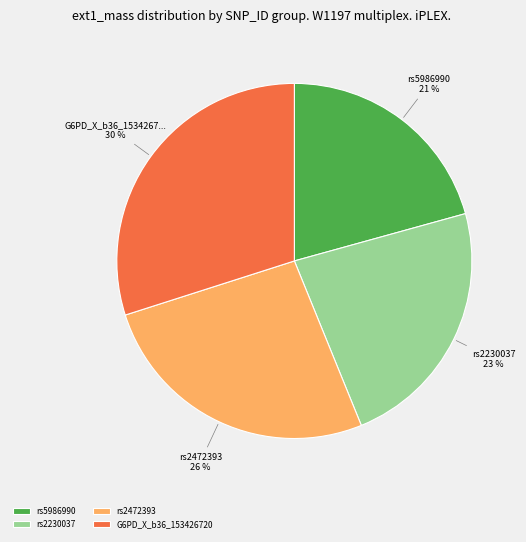

Count the number of slices in the pie.

4